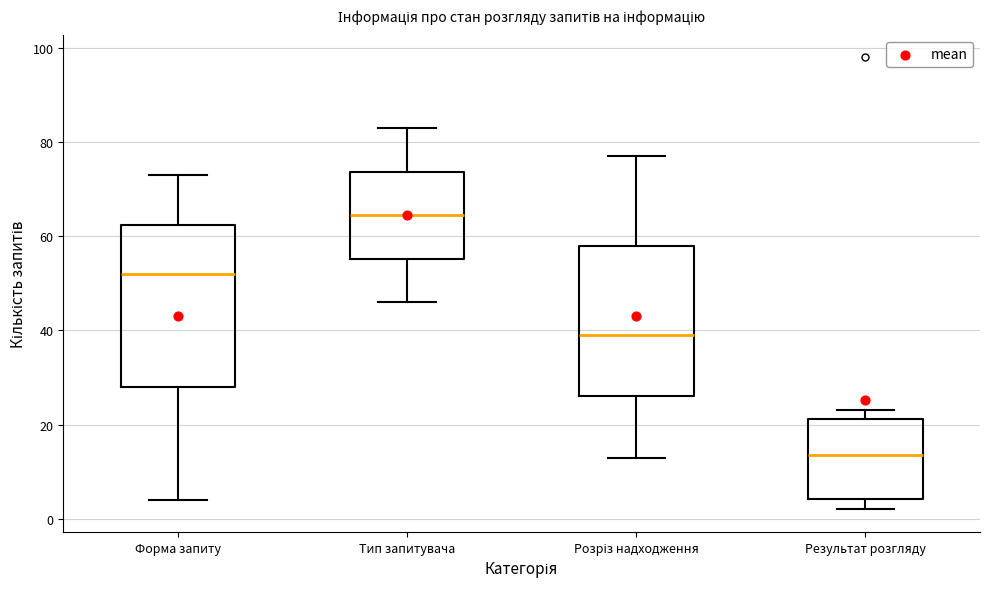

Which box has the lowest median line?

Результат розгляду